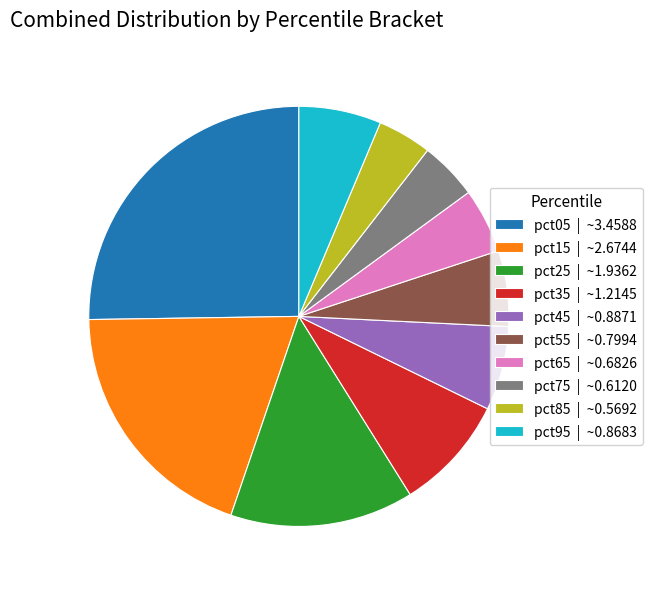

Is pct75 | ~0.6120 the majority of the pie?

No